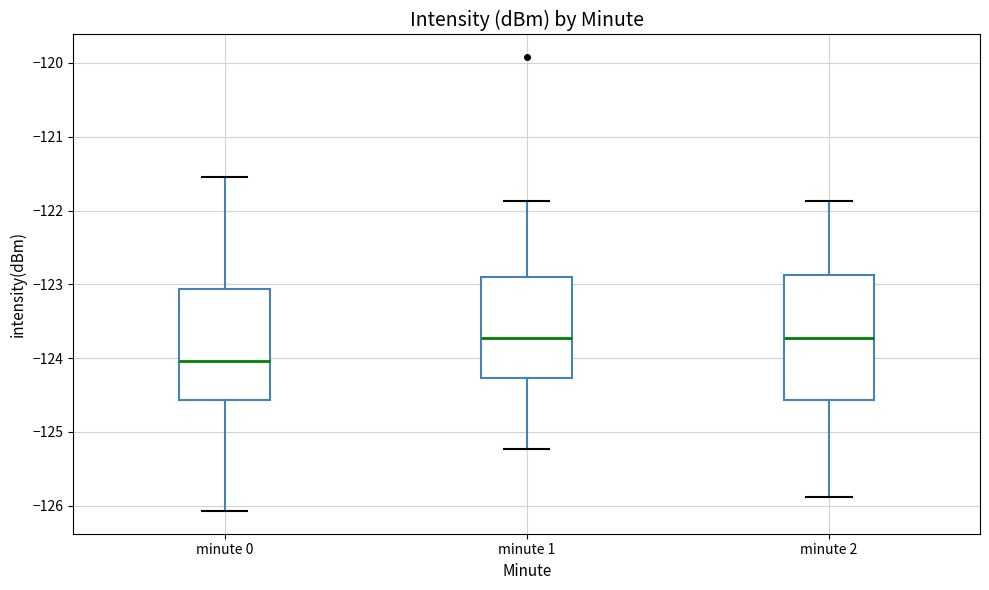

Which box's median line is the lowest?

minute 0